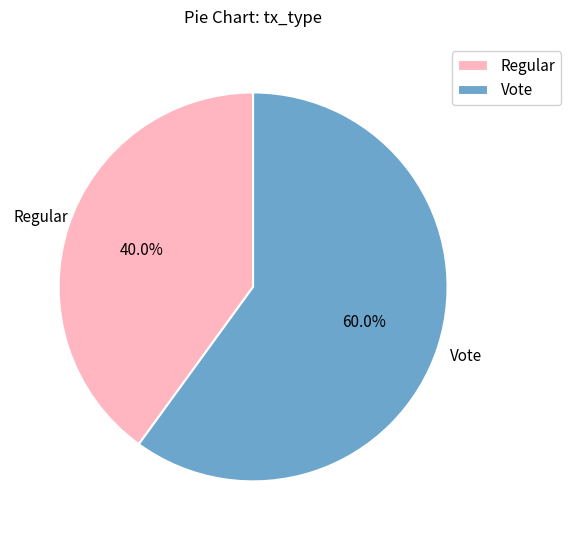

How many slices are in this pie chart?

2